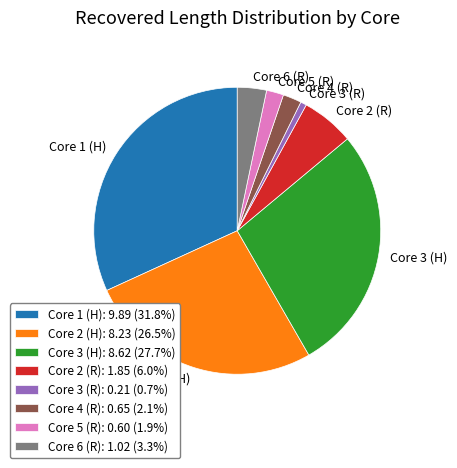

Is it true that Core 2 (R) is 1% of the pie?

False